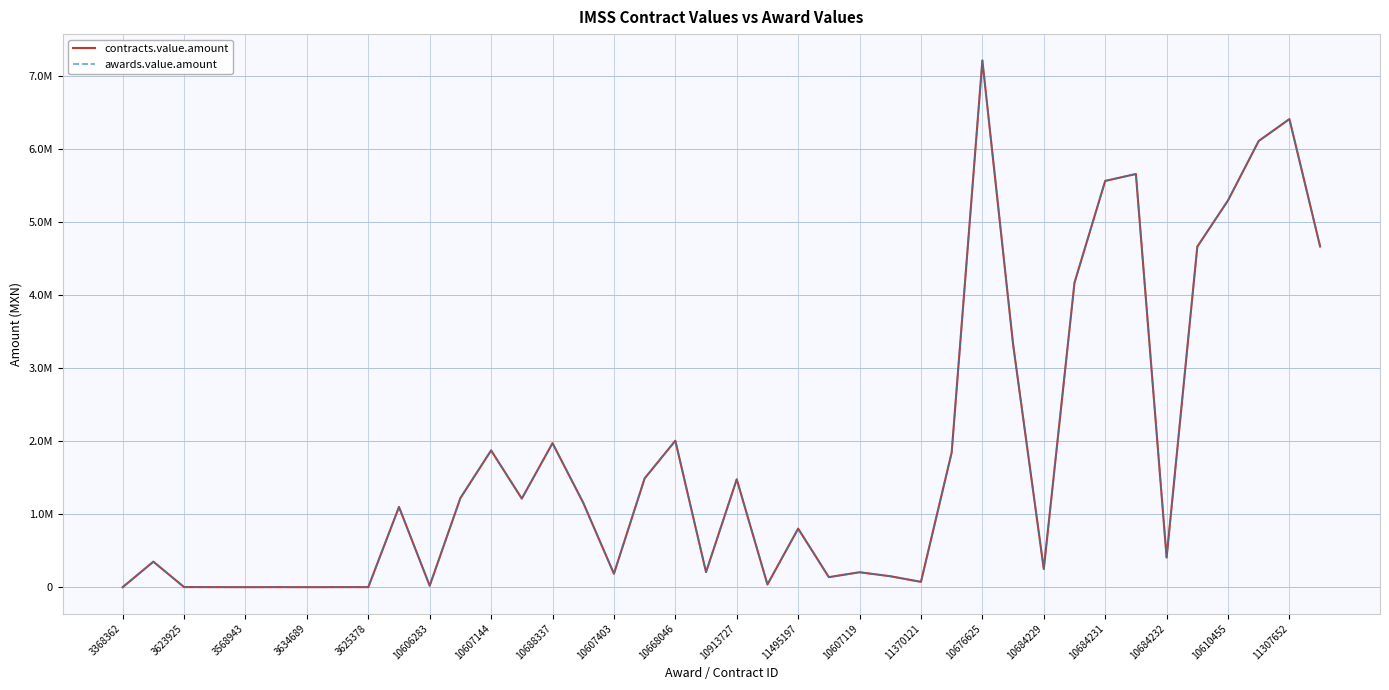

True or false: awards.value.amount and contracts.value.amount cross at least once.

False